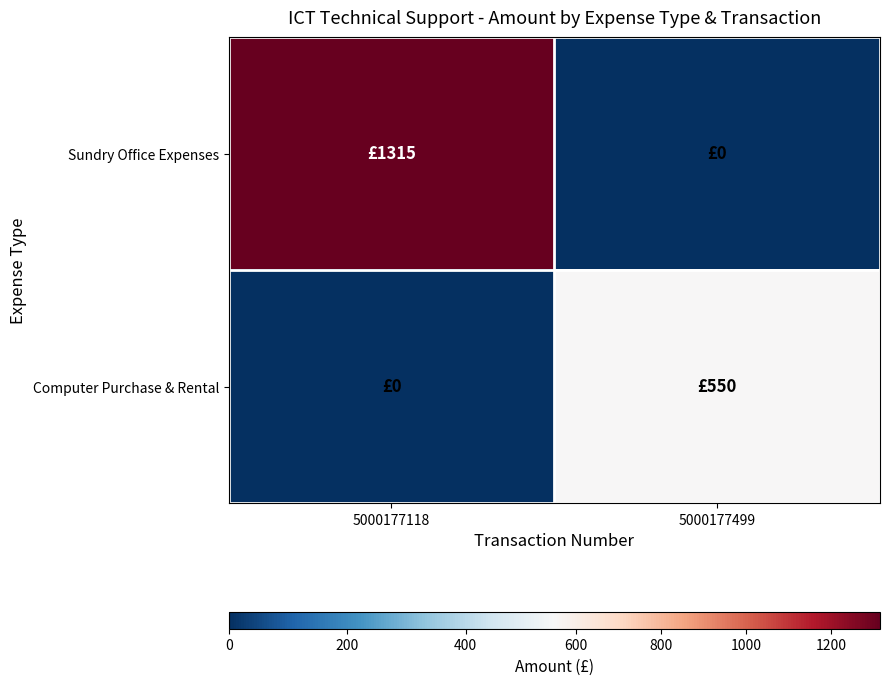

At how many categories does at least one series exceed 223?

2